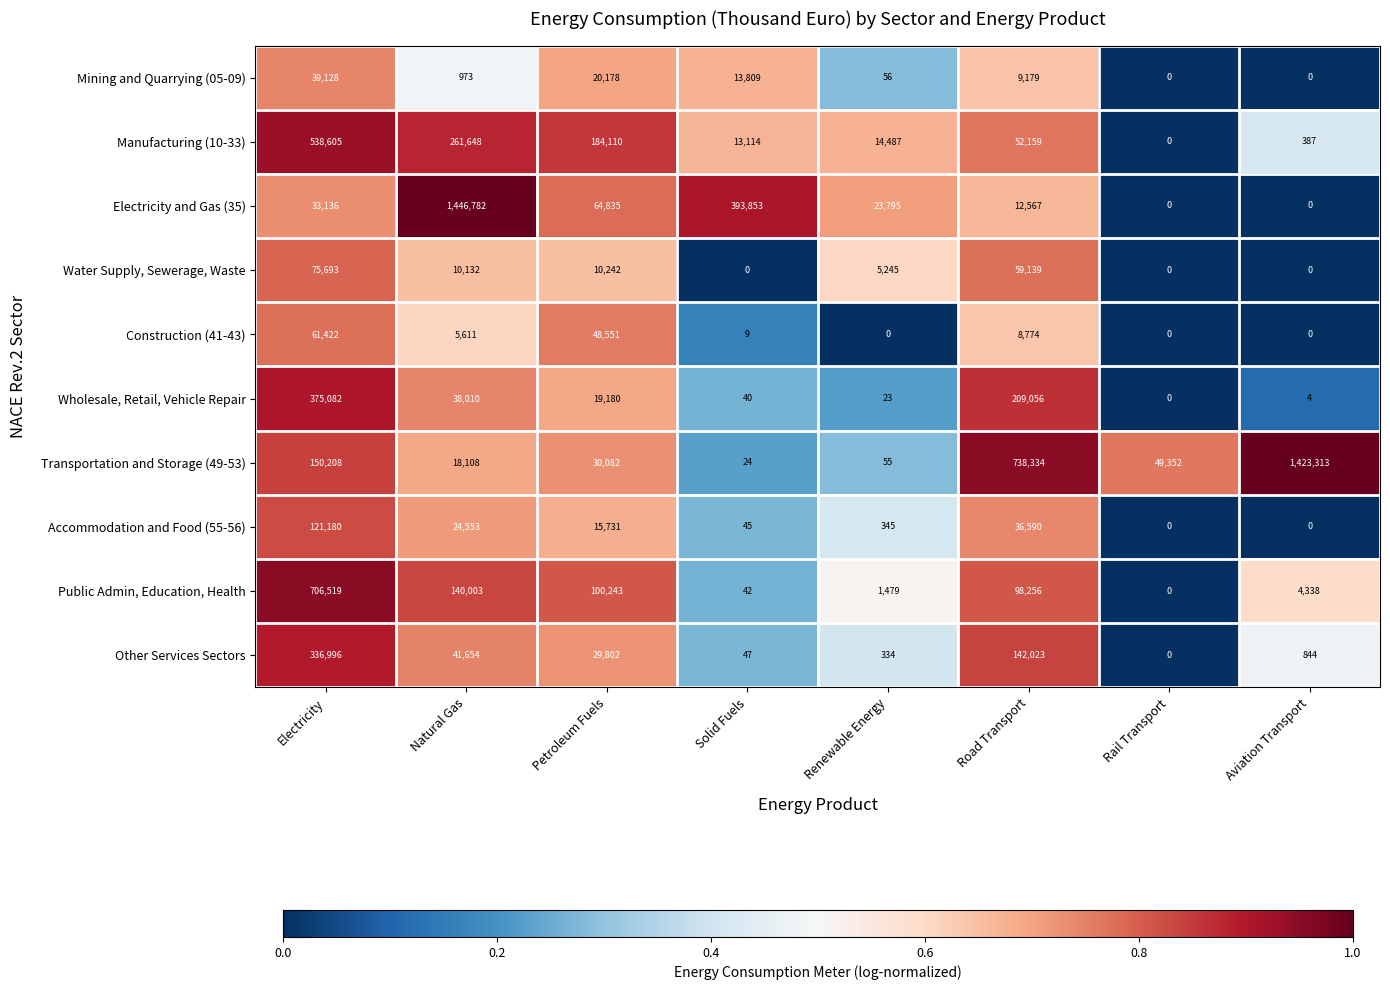

List the series in order of their peak value, highest first.

Electricity and Gas (35), Transportation and Storage (49-53), Public Admin, Education, Health, Manufacturing (10-33), Wholesale, Retail, Vehicle Repair, Other Services Sectors, Accommodation and Food (55-56), Water Supply, Sewerage, Waste, Construction (41-43), Mining and Quarrying (05-09)